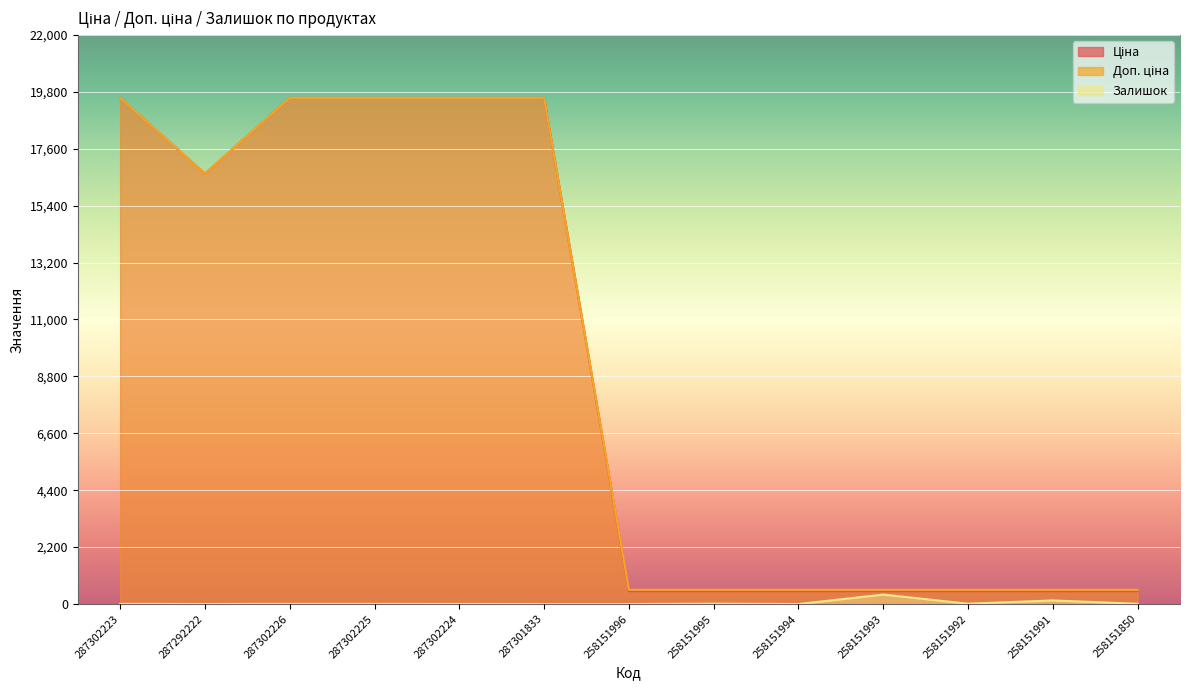

What is the difference between the highest and lowest values at 287302225?

19559.9